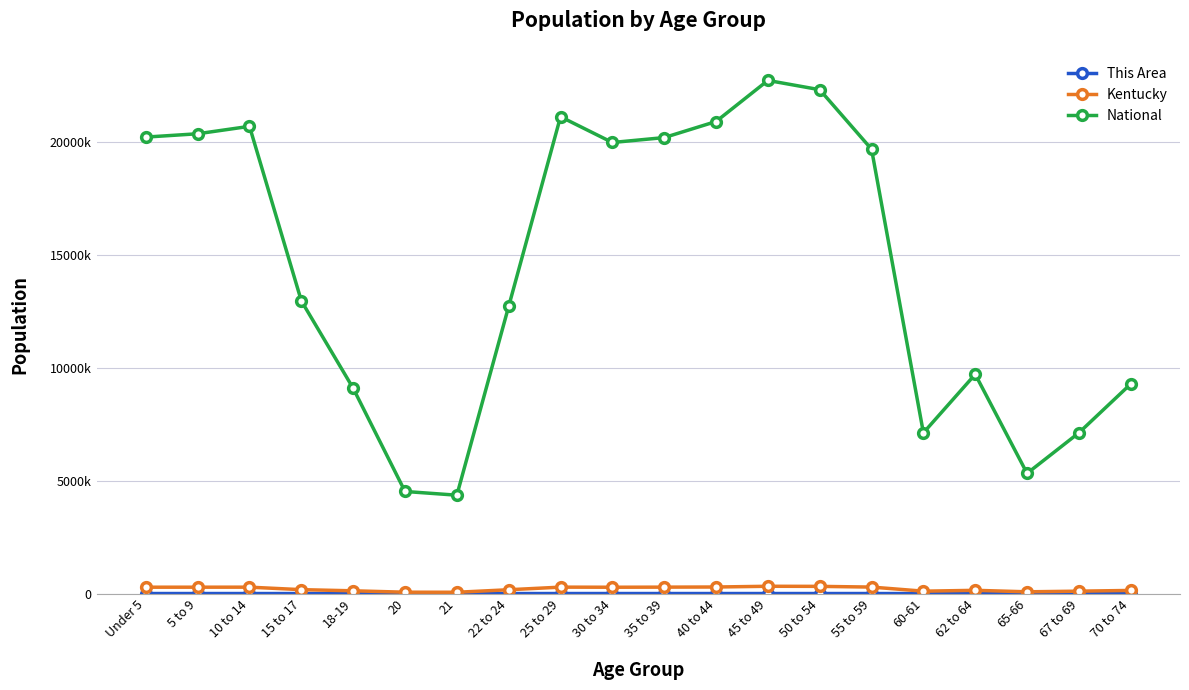

Where does the This Area series first go above 2319?

Under 5